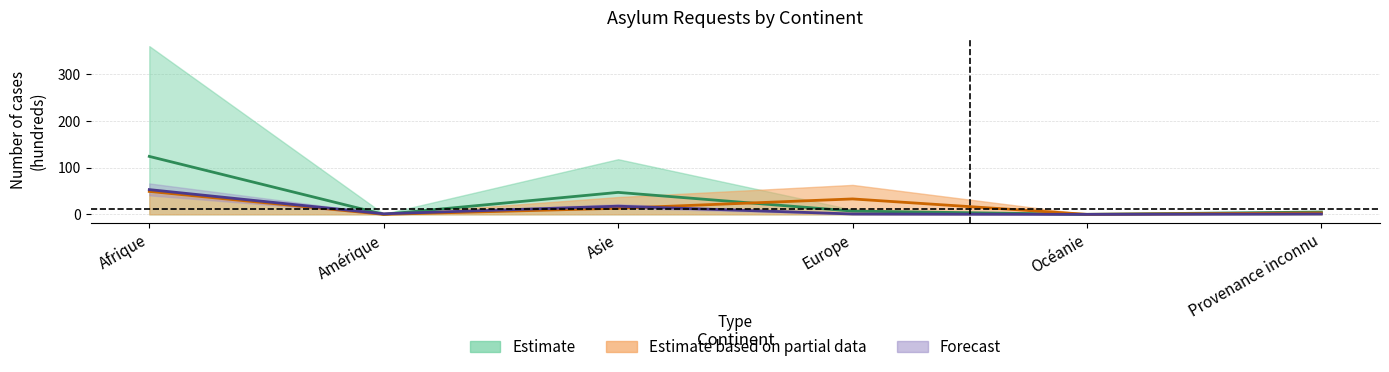

What is the label of the 2nd point from the left?

Amérique